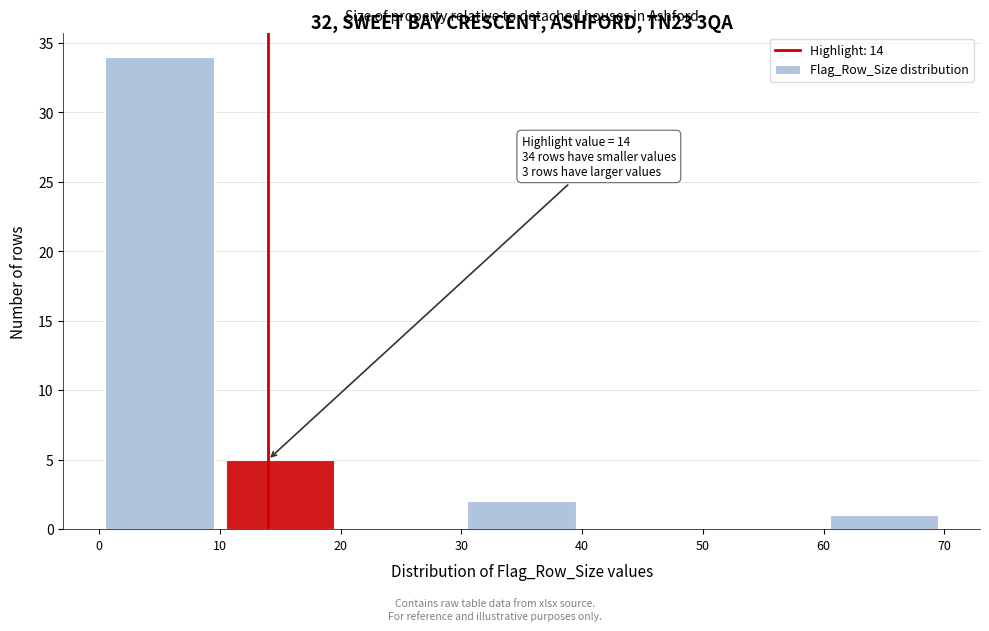

Which range on the x-axis has the tallest bar?

0 to 10